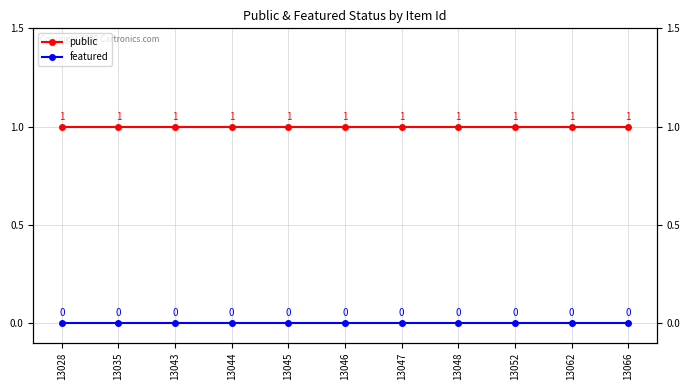

Which has a higher value, 13062 or 13035?

13062